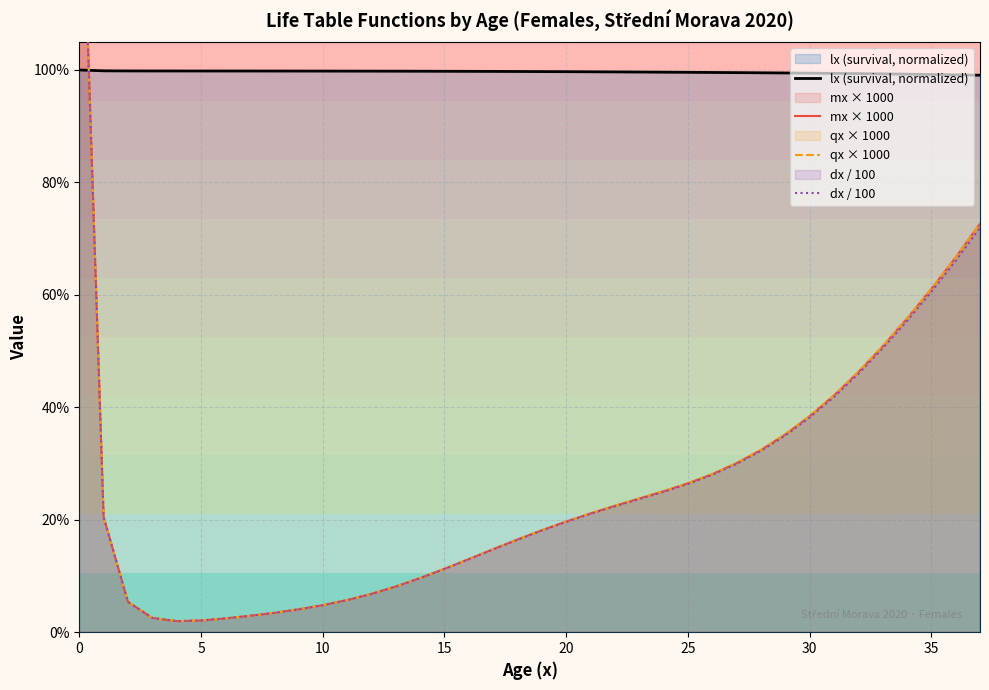

Reading left to right, transcribe all the data shown in this chart.

lx (survival, normalized): 1.0	1.0	1.0	1.0	1.0	1.0	1.0	1.0	1.0	1.0	1.0	1.0	1.0	1.0	1.0	1.0	1.0	1.0	1.0	1.0	1.0	1.0	1.0	1.0	1.0	1.0	1.0	1.0	1.0	1.0	1.0	1.0	1.0	1.0	1.0	1.0	1.0	1.0
mx × 1000: 1.5	0.2	0.1	0.0	0.0	0.0	0.0	0.0	0.0	0.0	0.0	0.1	0.1	0.1	0.1	0.1	0.1	0.1	0.2	0.2	0.2	0.2	0.2	0.2	0.3	0.3	0.3	0.3	0.3	0.4	0.4	0.4	0.5	0.5	0.6	0.6	0.7	0.7
qx × 1000: 1.5	0.2	0.1	0.0	0.0	0.0	0.0	0.0	0.0	0.0	0.0	0.1	0.1	0.1	0.1	0.1	0.1	0.1	0.2	0.2	0.2	0.2	0.2	0.2	0.3	0.3	0.3	0.3	0.3	0.4	0.4	0.4	0.5	0.5	0.6	0.6	0.7	0.7
dx / 100: 1.5	0.2	0.1	0.0	0.0	0.0	0.0	0.0	0.0	0.0	0.0	0.1	0.1	0.1	0.1	0.1	0.1	0.1	0.2	0.2	0.2	0.2	0.2	0.2	0.2	0.3	0.3	0.3	0.3	0.3	0.4	0.4	0.5	0.5	0.6	0.6	0.7	0.7